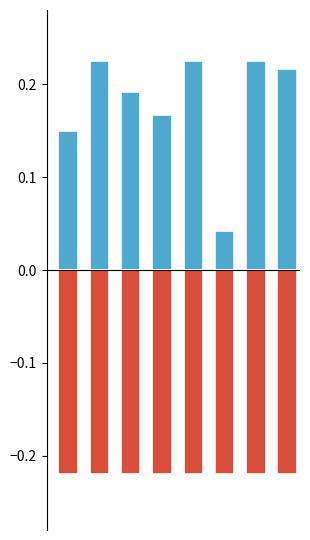

What is the value of the DPPS_Level bar at the 5th from the left?

0.2